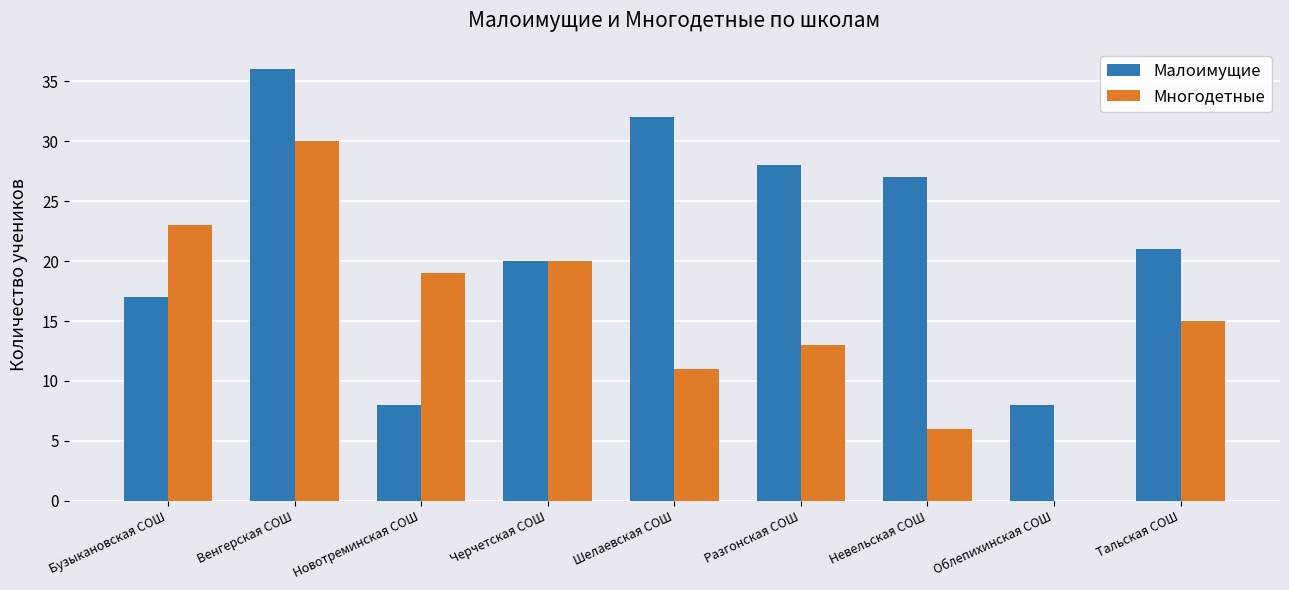

What is the sum of all Многодетные values?

137